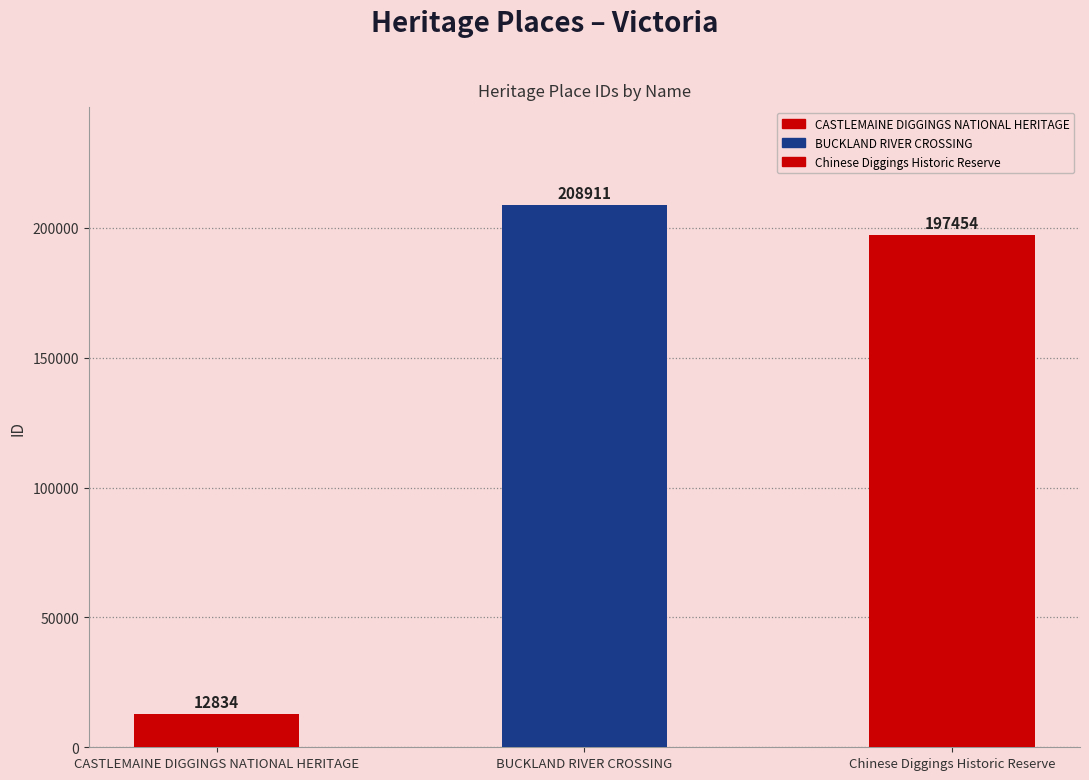

What is the sum of all values?

419199